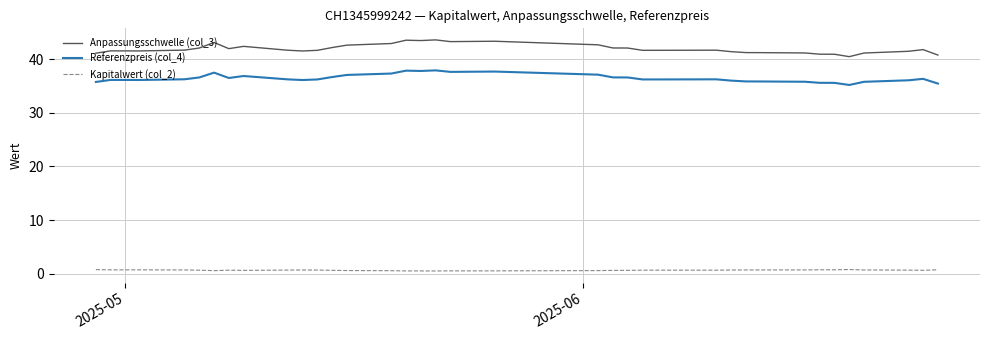

Does the chart display data point markers on the line(s)?

No